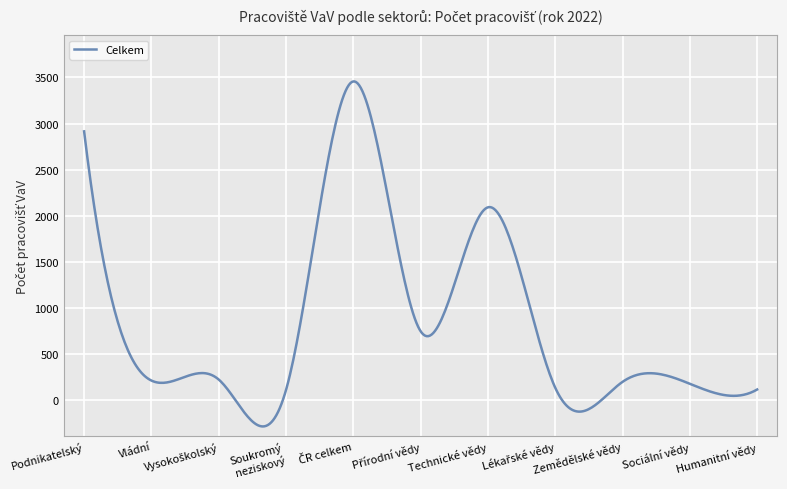

What is the maximum value shown in the chart?

3457.4